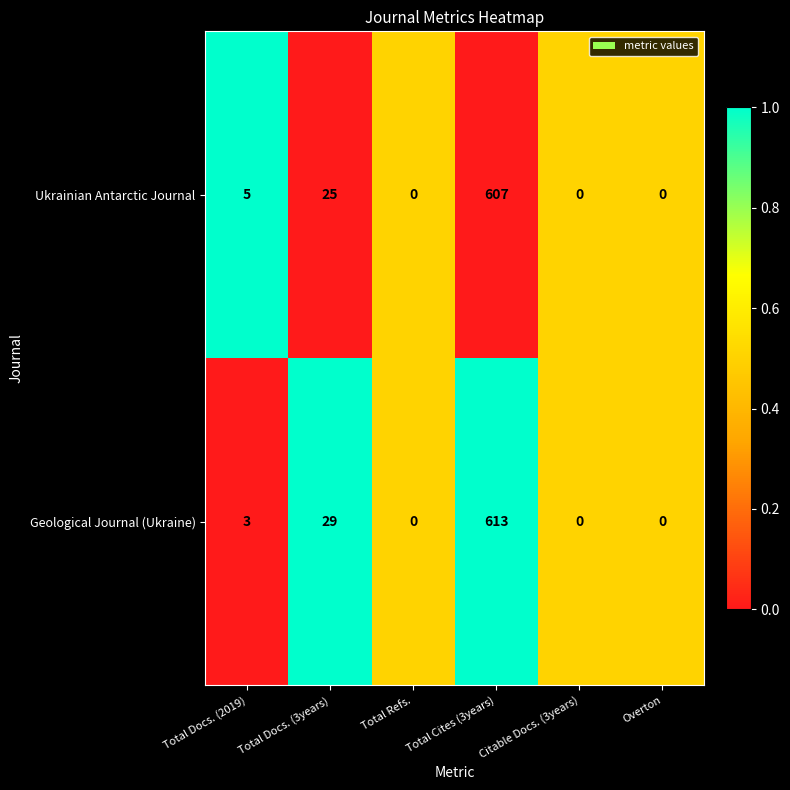

True or false: Ukrainian Antarctic Journal has a value of 0 at Total Refs..

True